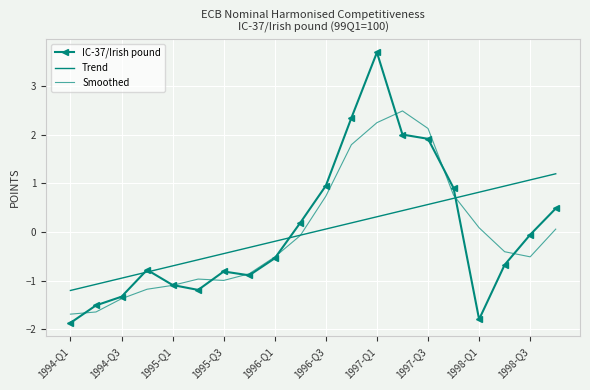

What are all the series names shown in the legend?

IC-37/Irish pound, Trend, Smoothed